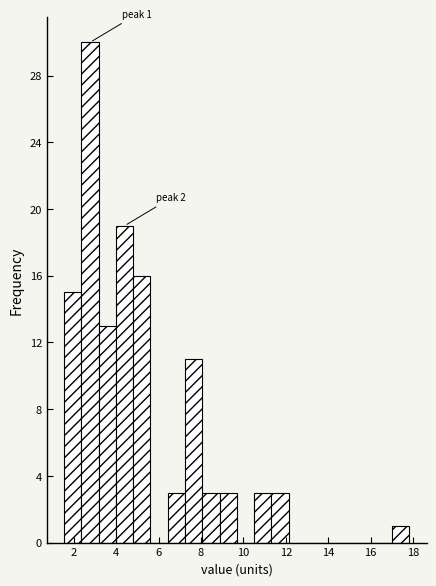

Which range on the x-axis has the tallest bar?

2.4 to 3.2